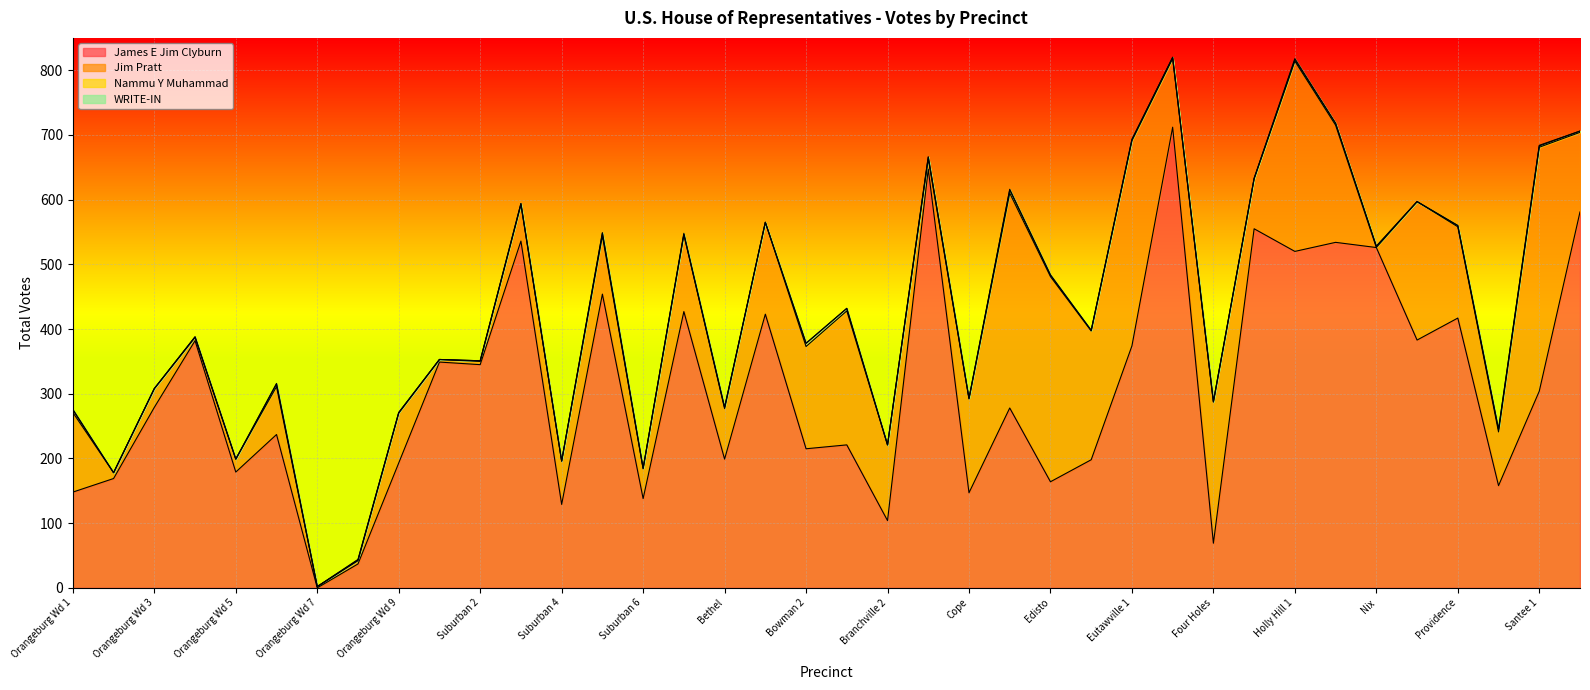

How many Nammu Y Muhammad values are between 0 and 2?

29